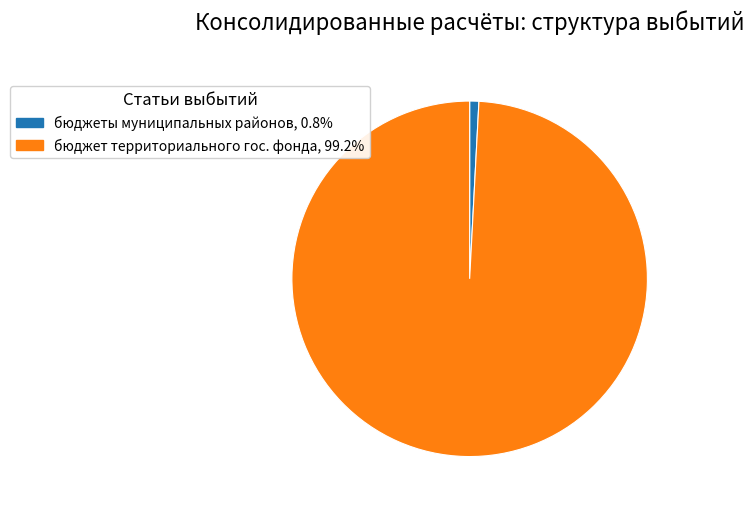

Combined, do бюджеты муниципальных районов, 0.8% and бюджет территориального гос. фонда, 99.2% account for over 50%?

Yes